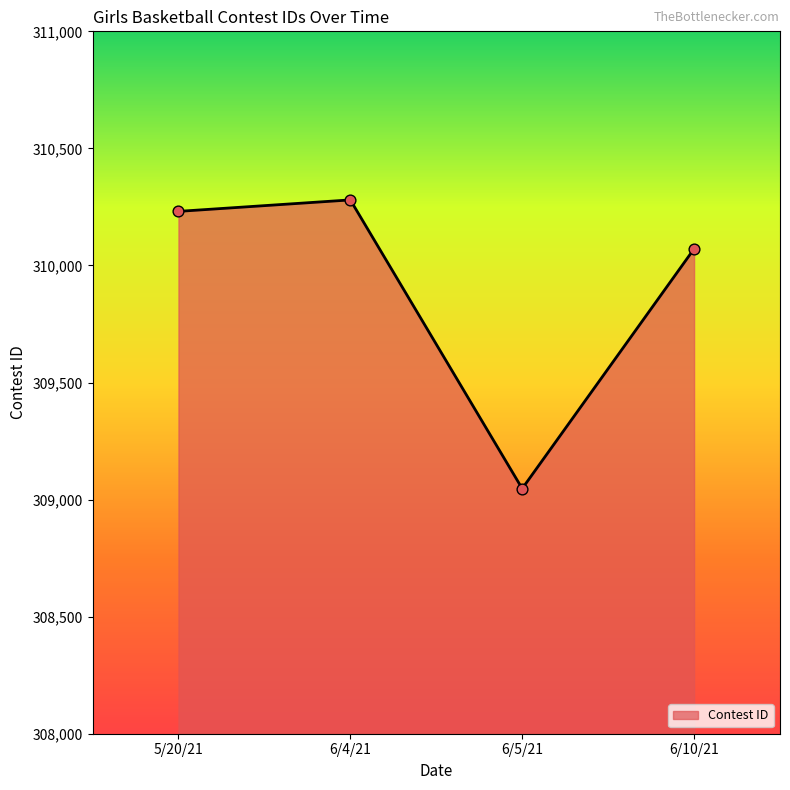

Approximately how many times larger is the value at 6/10/21 compared to 6/4/21?

1.0